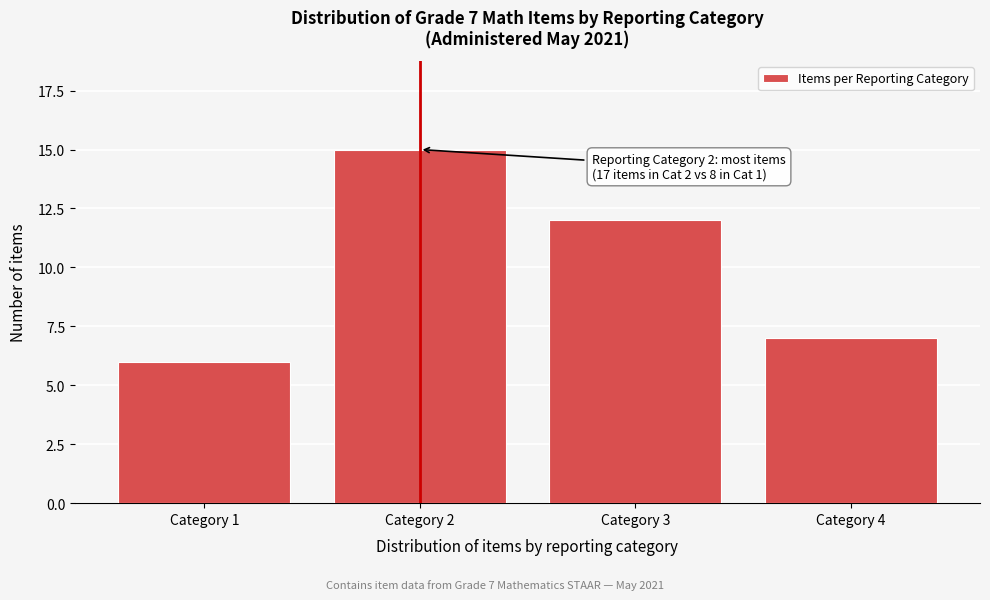

Reading left to right, list all the values displayed in this chart.

6	15	12	7